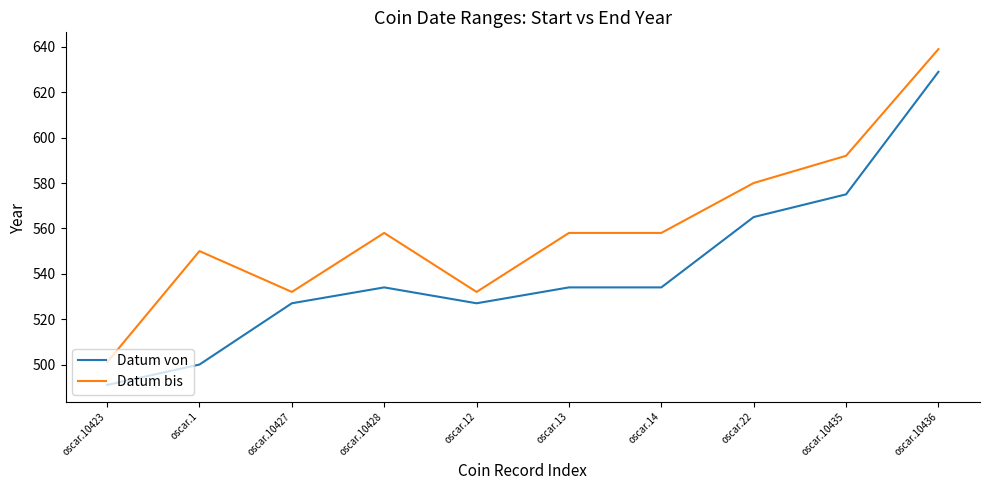

Reading left to right, transcribe all the data shown in this chart.

Datum von: 491	500	527	534	527	534	534	565	575	629
Datum bis: 501	550	532	558	532	558	558	580	592	639